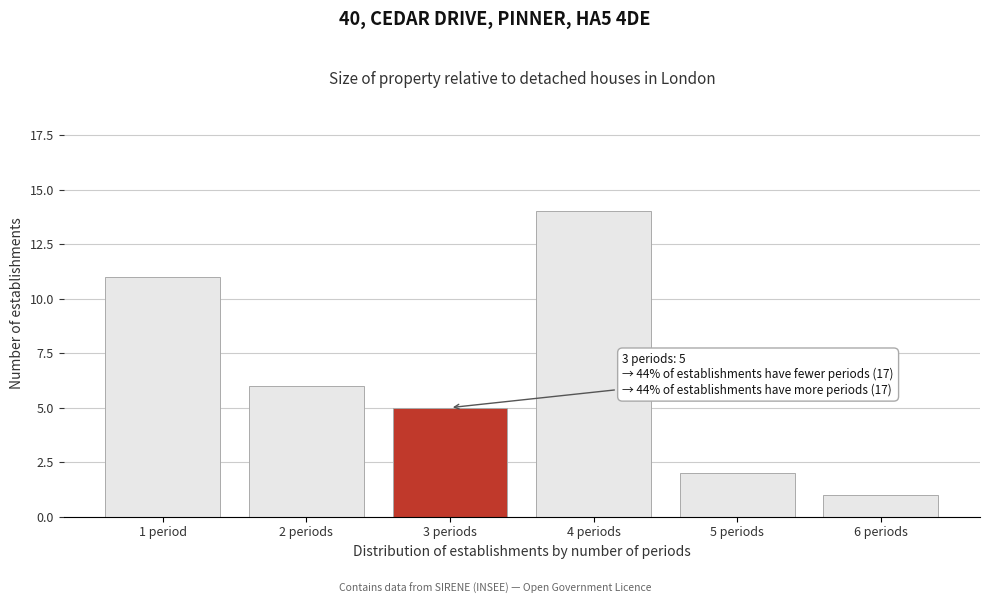

Reading left to right, what are all the values shown in this chart?

1 period=11	2 periods=6	3 periods=5	4 periods=14	5 periods=2	6 periods=1